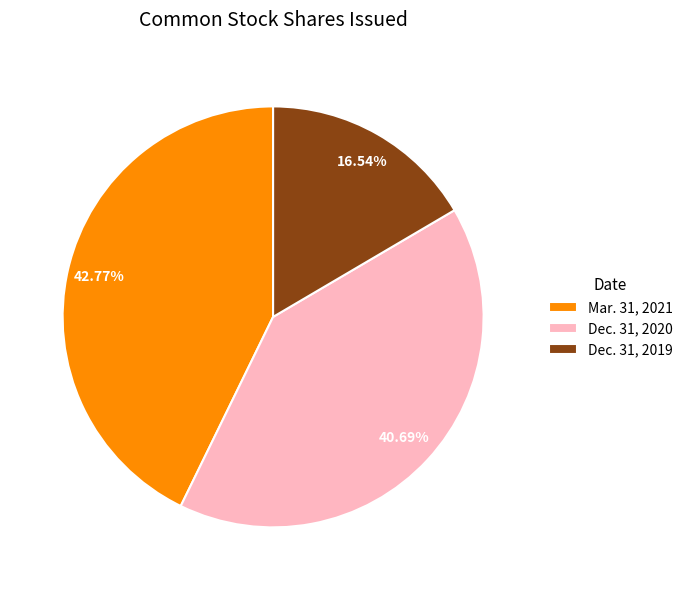

To the nearest percent, what portion does Mar. 31, 2021 represent?

43%